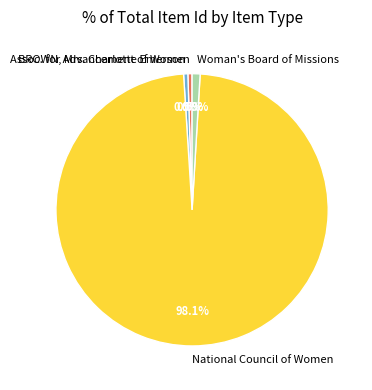

Count the number of slices in the pie.

4